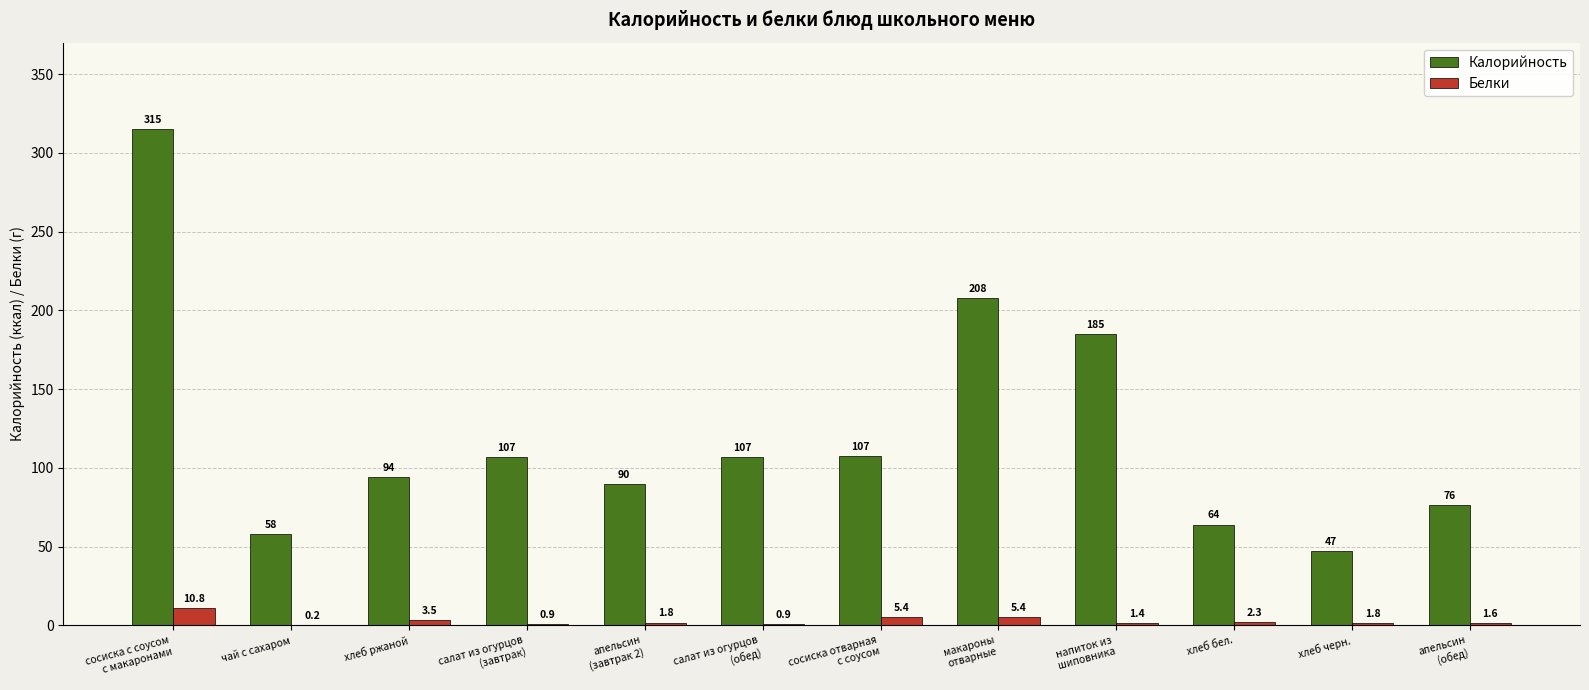

Which series has the largest total across all categories?

Калорийность